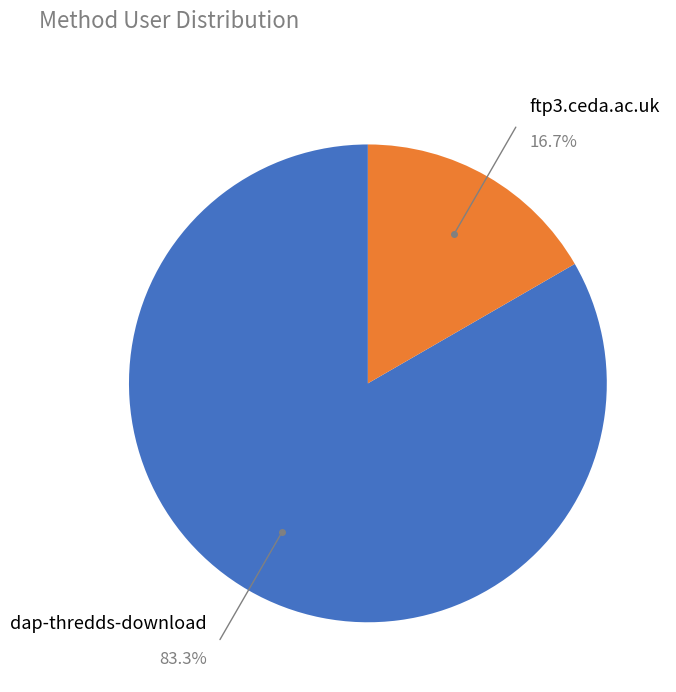

Count the number of slices in the pie.

2